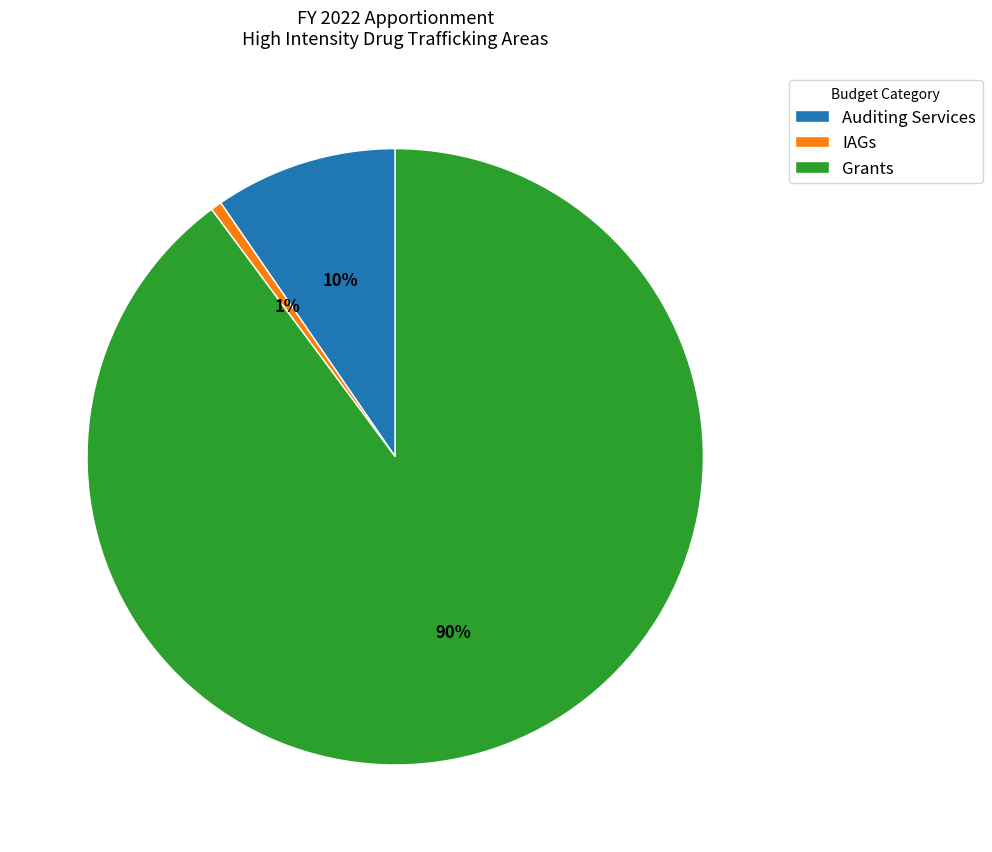

Between IAGs and Grants, which is larger?

Grants